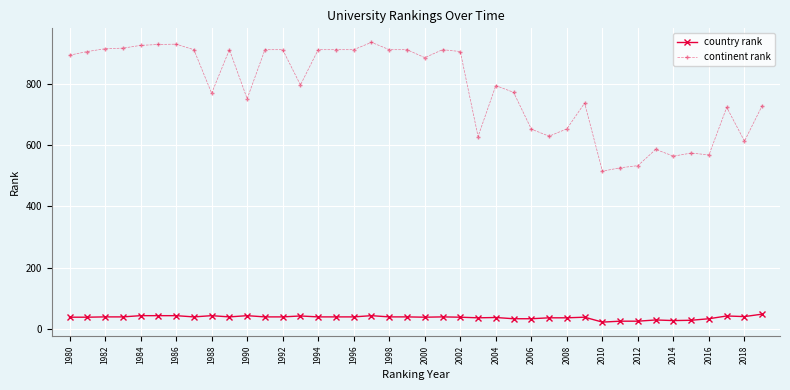

True or false: country rank and continent rank intersect in this chart.

False